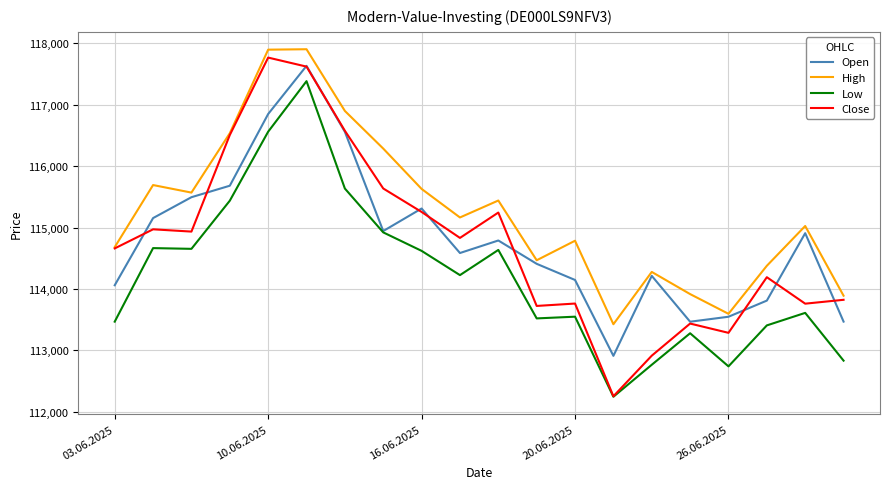

What is the difference between the second highest and minimum values in the Open series?

3939